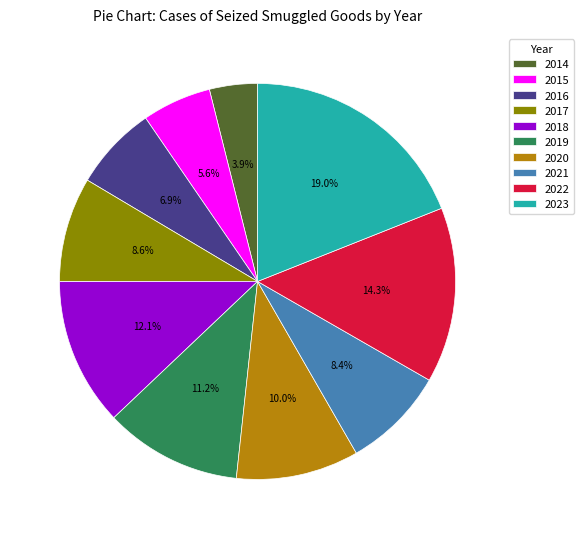

What is the smallest slice in the pie chart?

2014